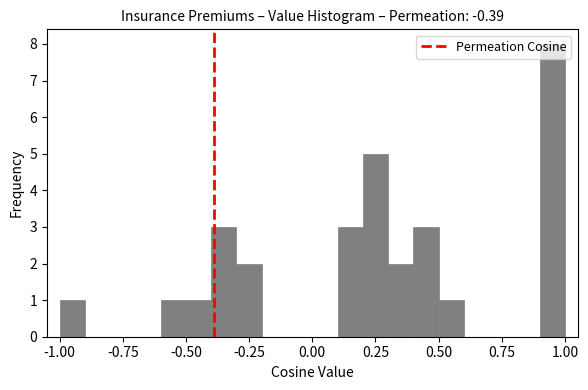

Read against the x-axis, roughly where is the centre of the tallest bar?

0.95